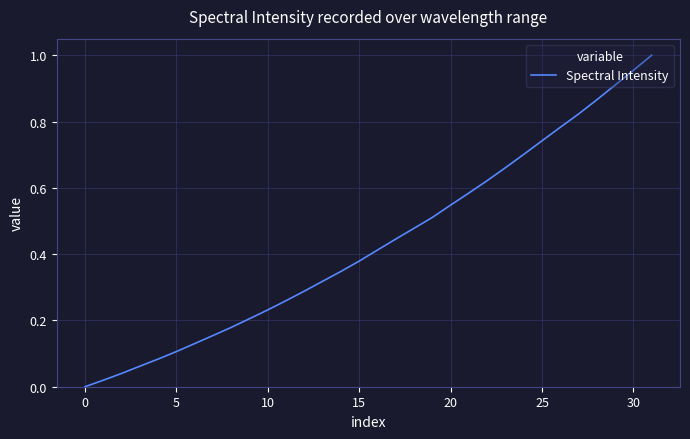

True or false: the data shows 0.4 at 10.

False